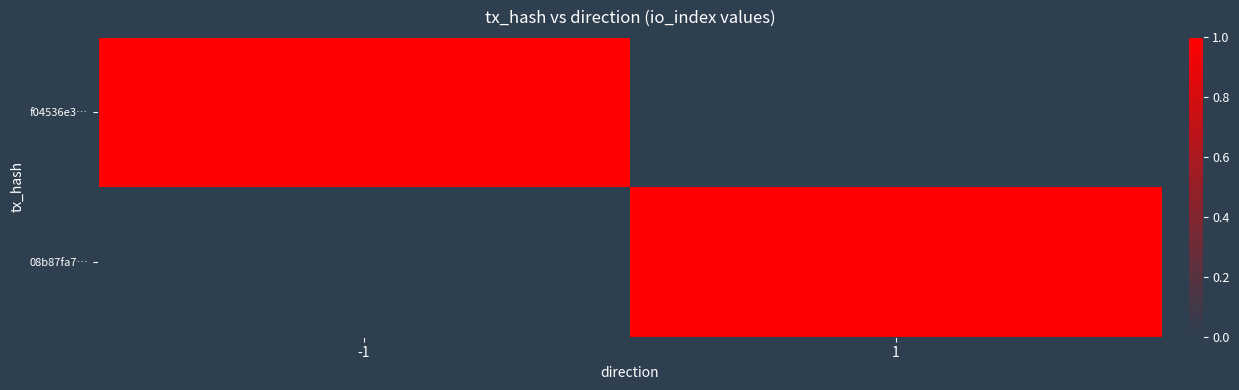

Reading left to right, extract all data points from this chart.

f04536e3…: -1=1	1=0
08b87fa7…: -1=0	1=1